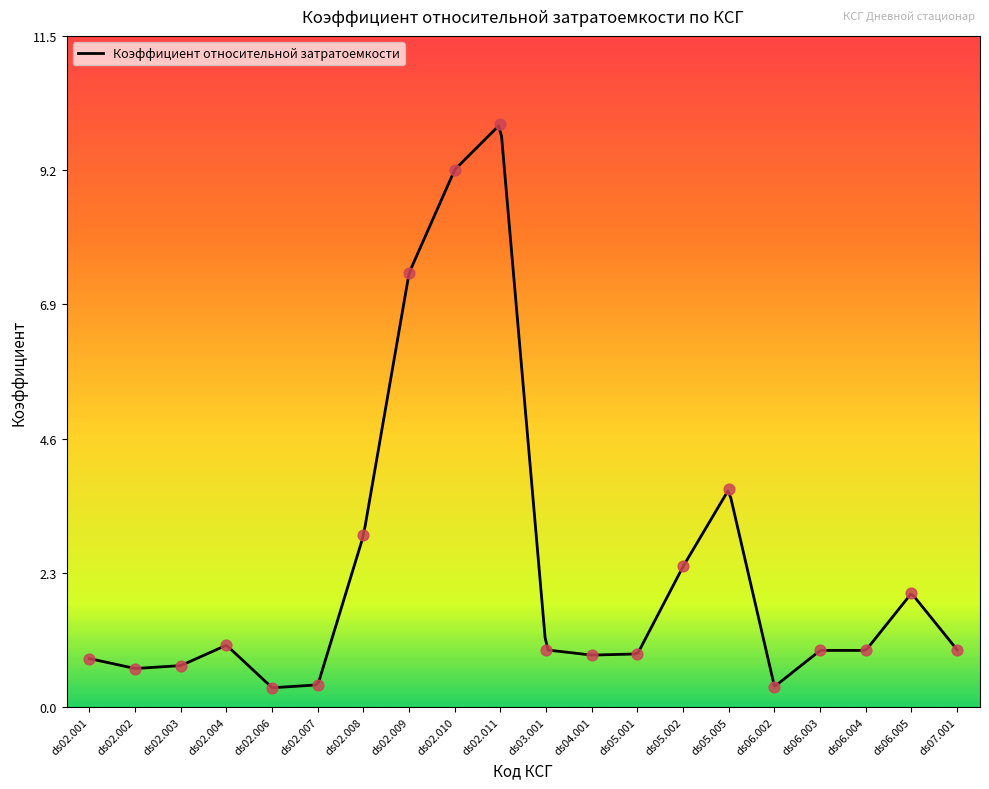

What is the change in value from ds02.008 to ds06.004?

-2.0